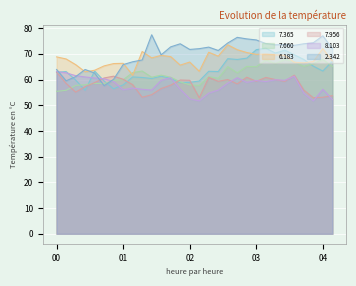

At how many categories does at least one series exceed 56?

30